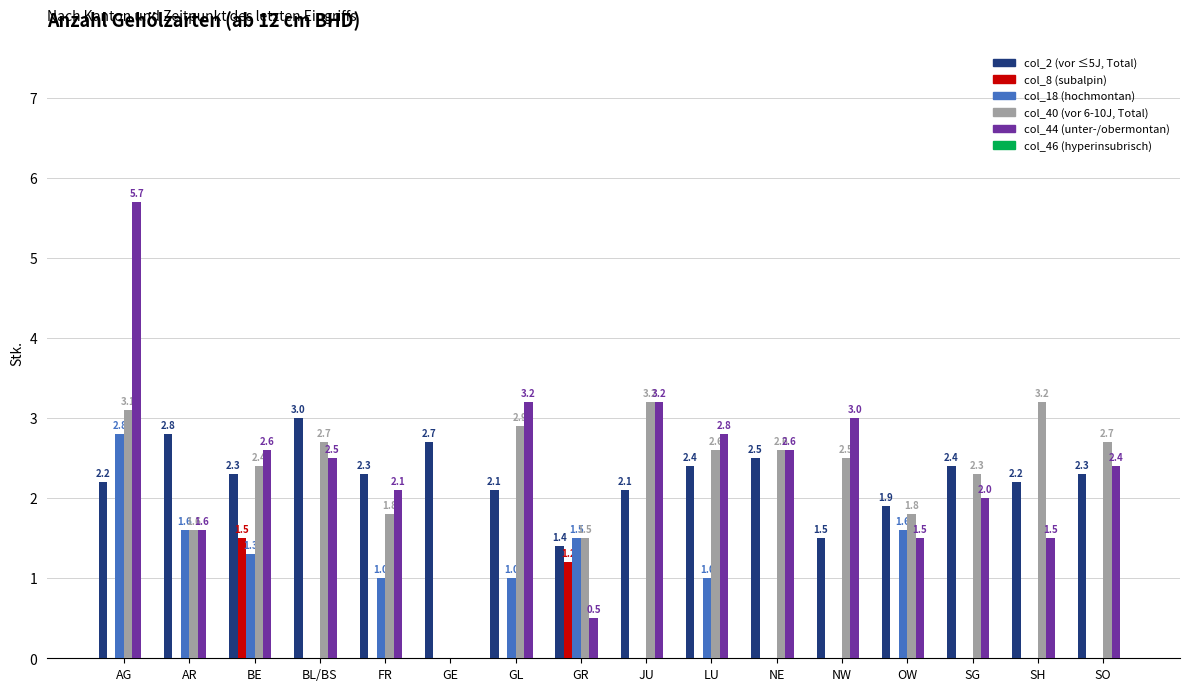

How many distinct data groups are displayed?

5